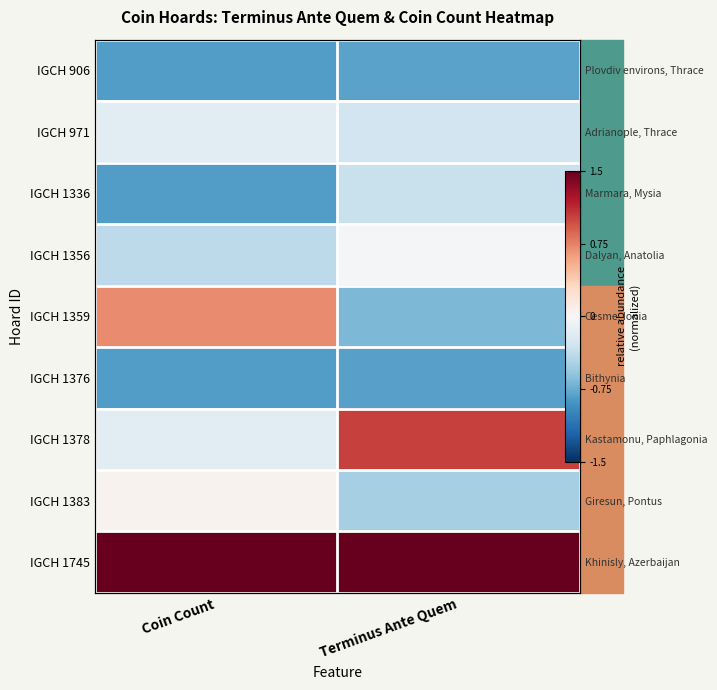

Read the IGCH 1376 value at Terminus Ante Quem.

-0.8